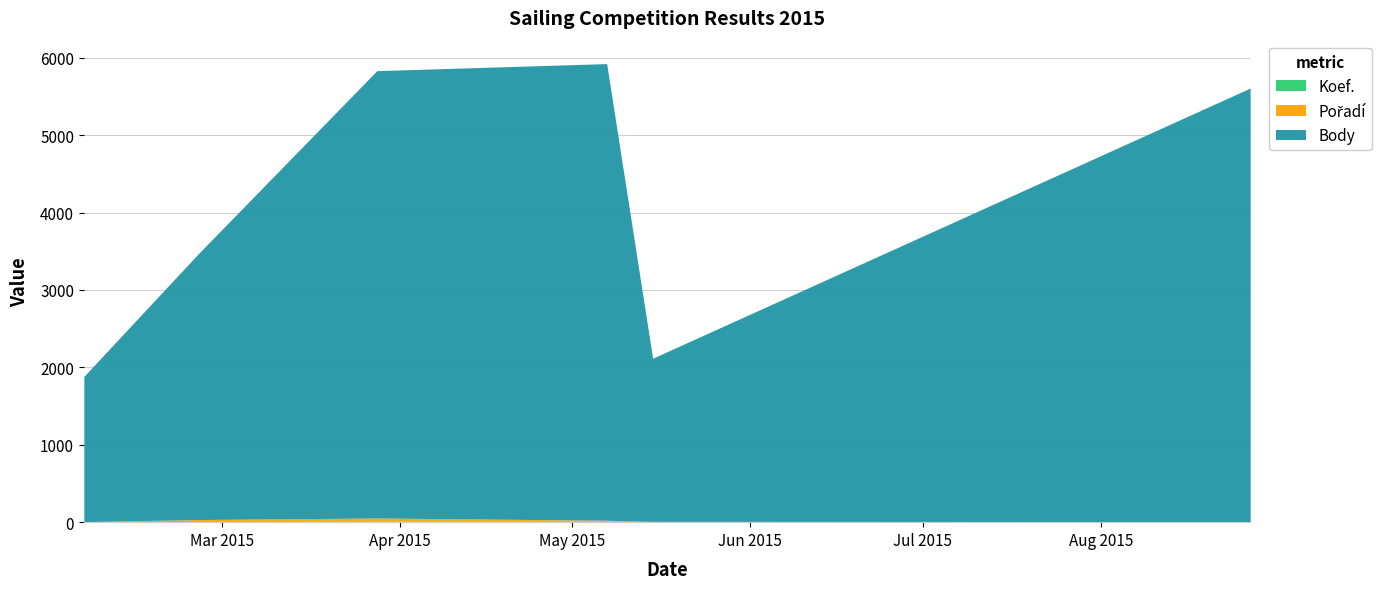

How many interior local peaks does the Body series have?

1